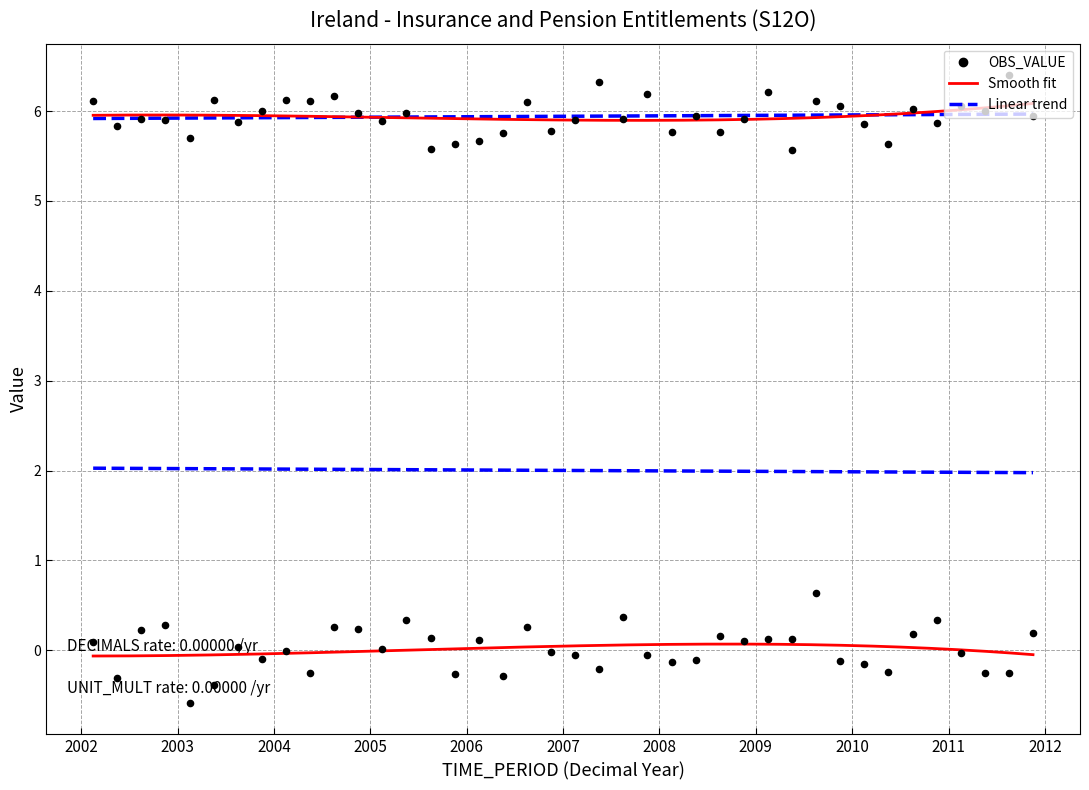

Which series reaches the minimum Y coordinate?

OBS_VALUE